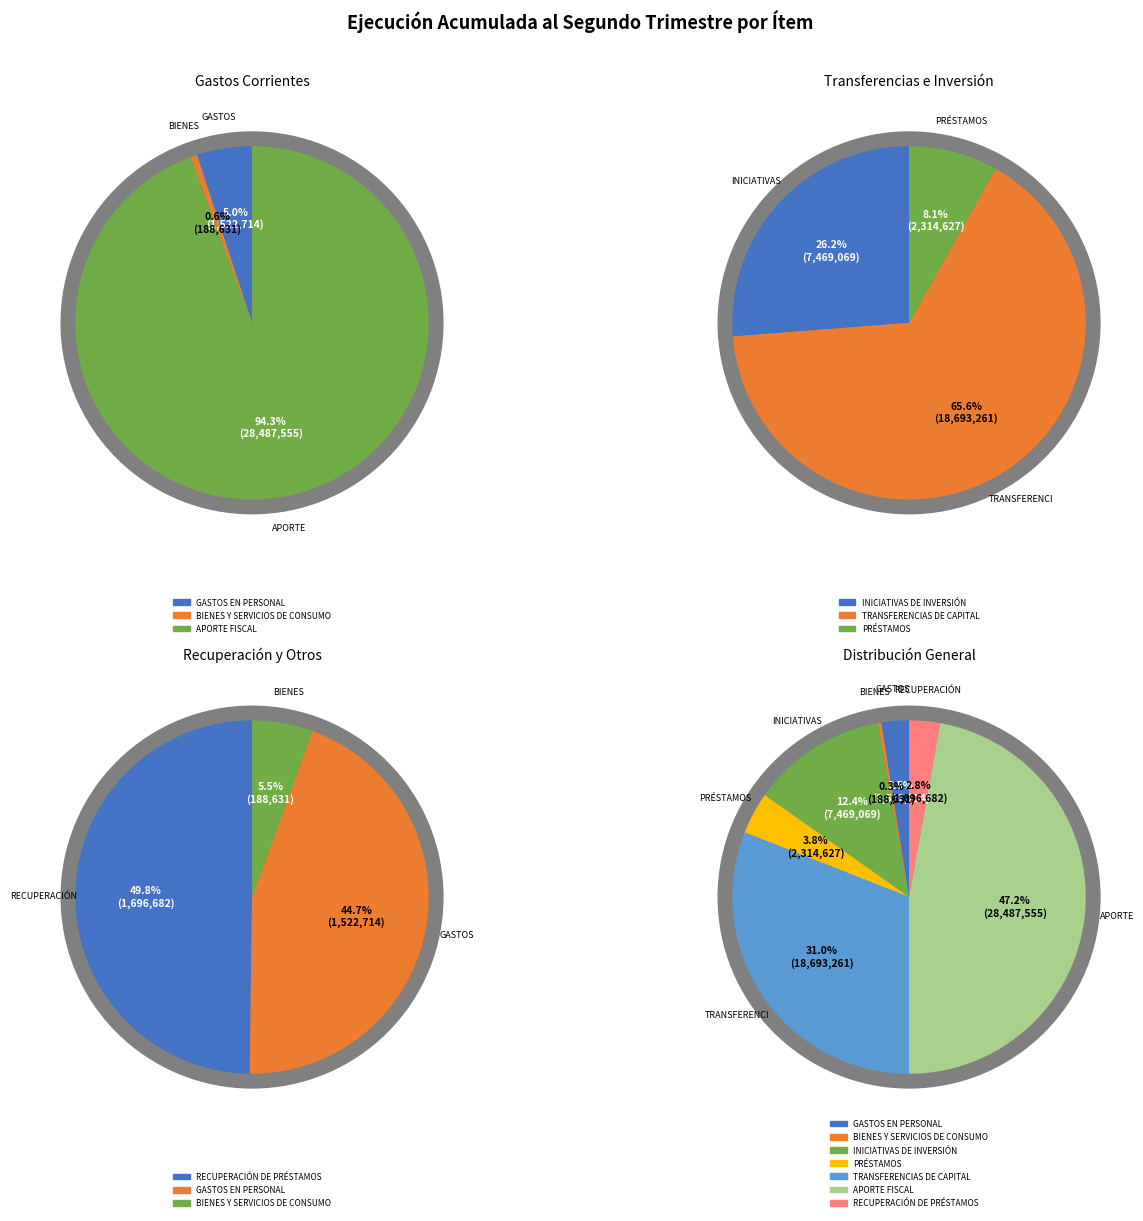

To the nearest percent, what portion does TRANSFERENCIAS DE CAPITAL represent?

31%